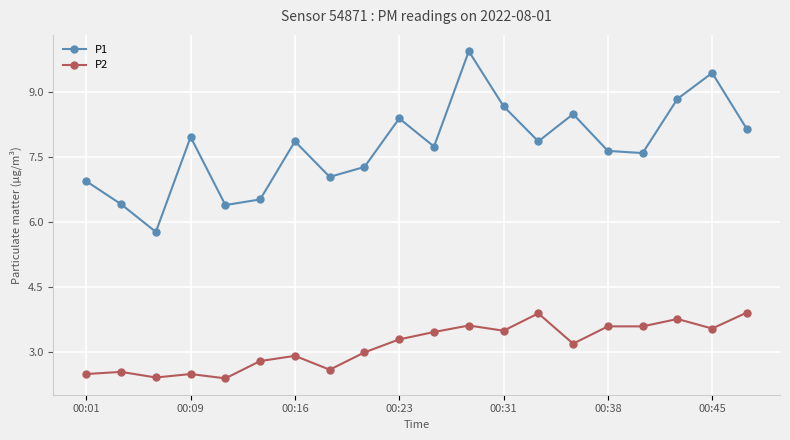

Which series has the widest spread of values?

P1